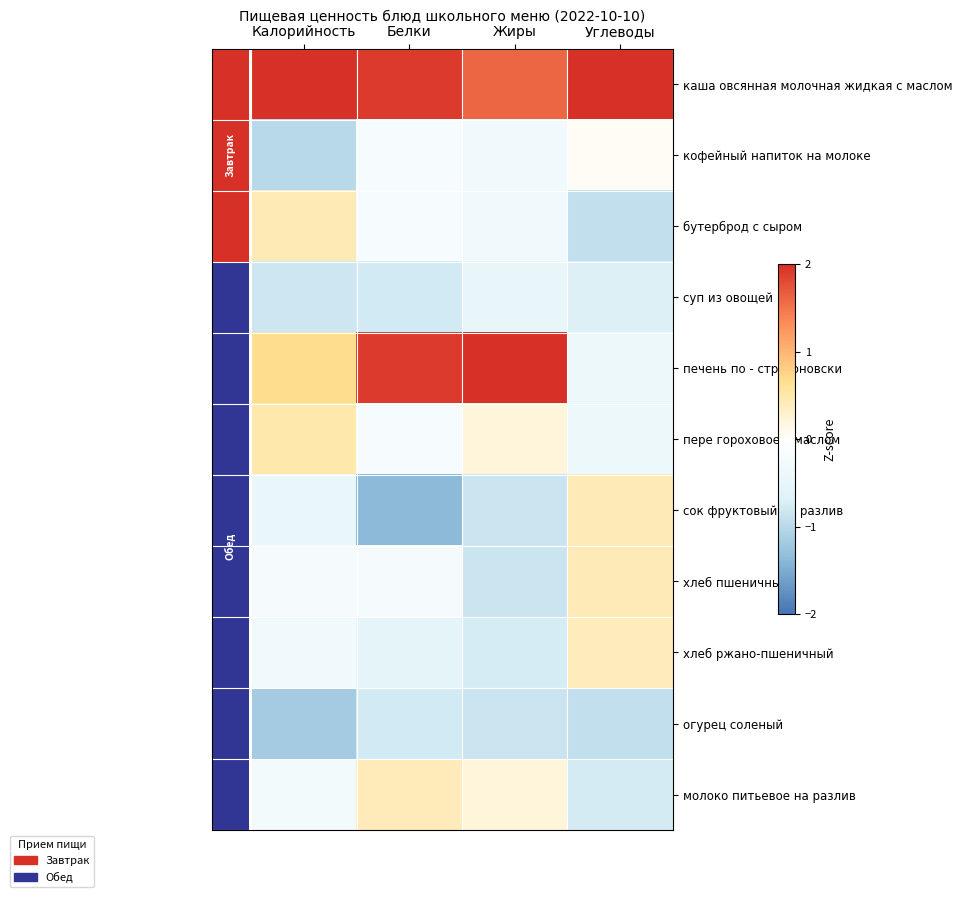

How many series are shown in this chart?

11